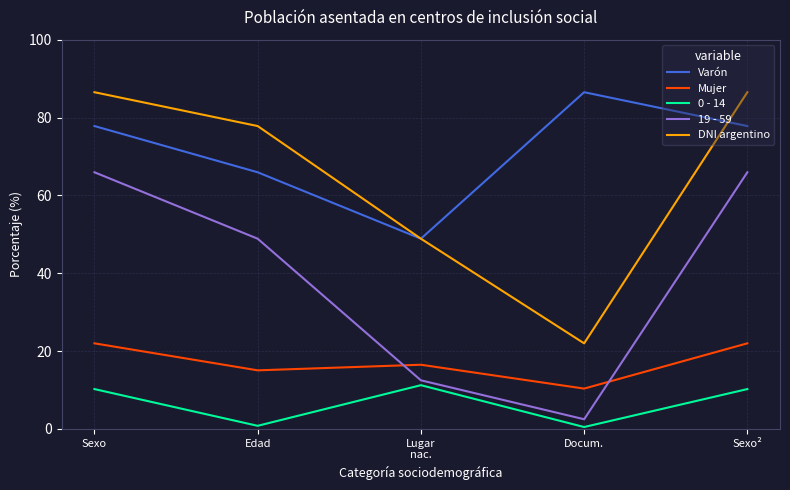

The DNI argentino series shows 16.9 at Edad. True or false?

False